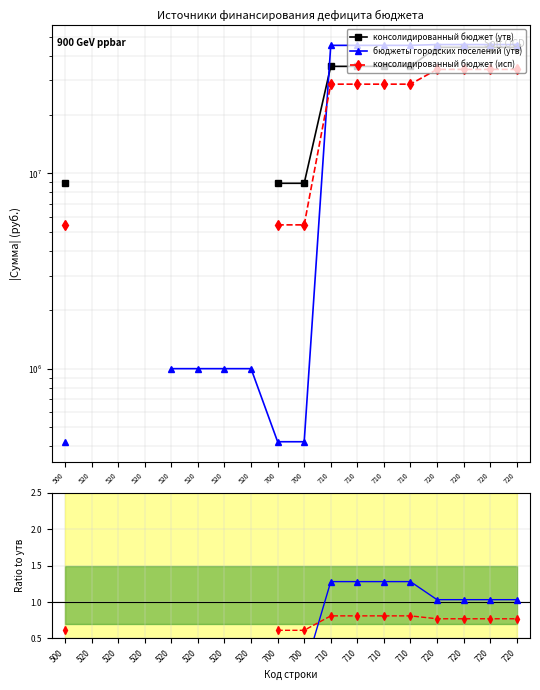

Rank the series at 700 from lowest to highest value.

бюджеты городских поселений (утв), консолидированный бюджет (исп), консолидированный бюджет (утв)